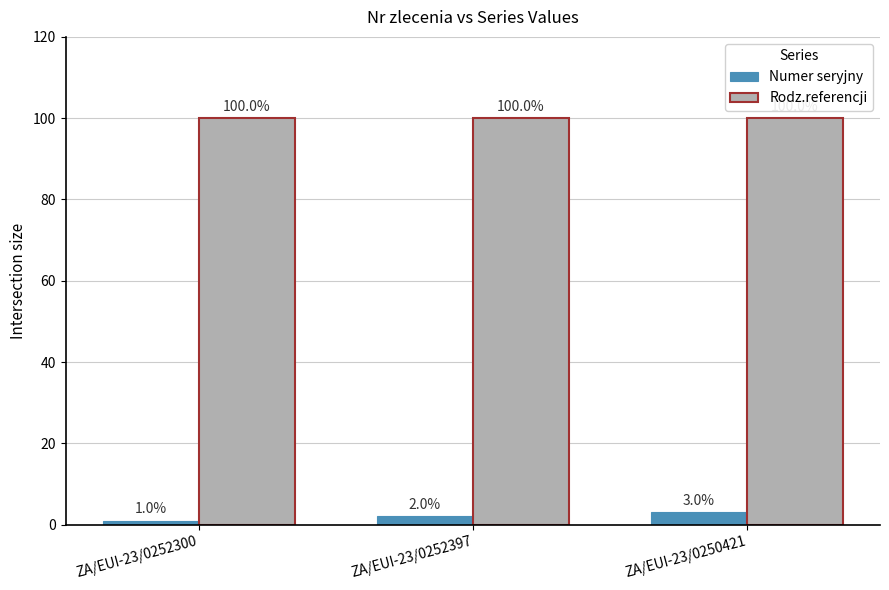

The value of Rodz.referencji at ZA/EUI-23/0250421 is 173. True or false?

False